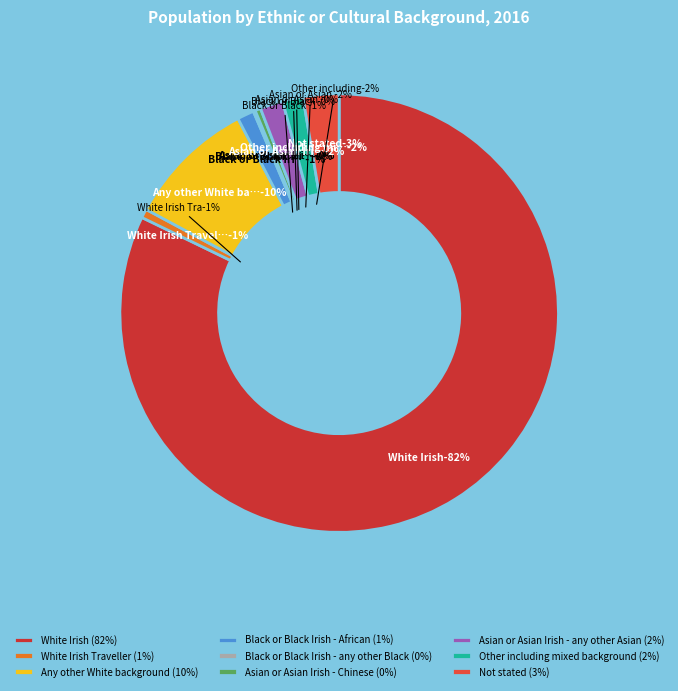

What is the smallest slice in the pie chart?

Black or Black Irish - any other Black